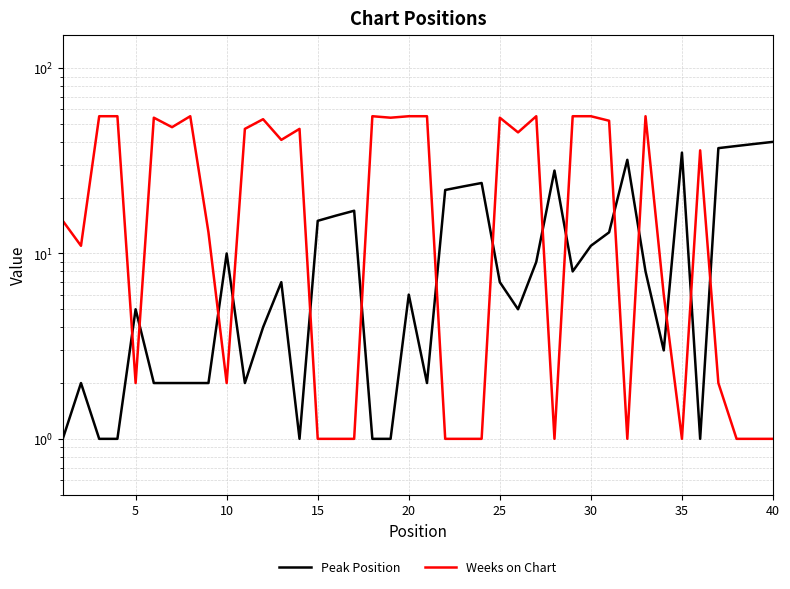

List the series in order of their overall mean, highest first.

Weeks on Chart, Peak Position